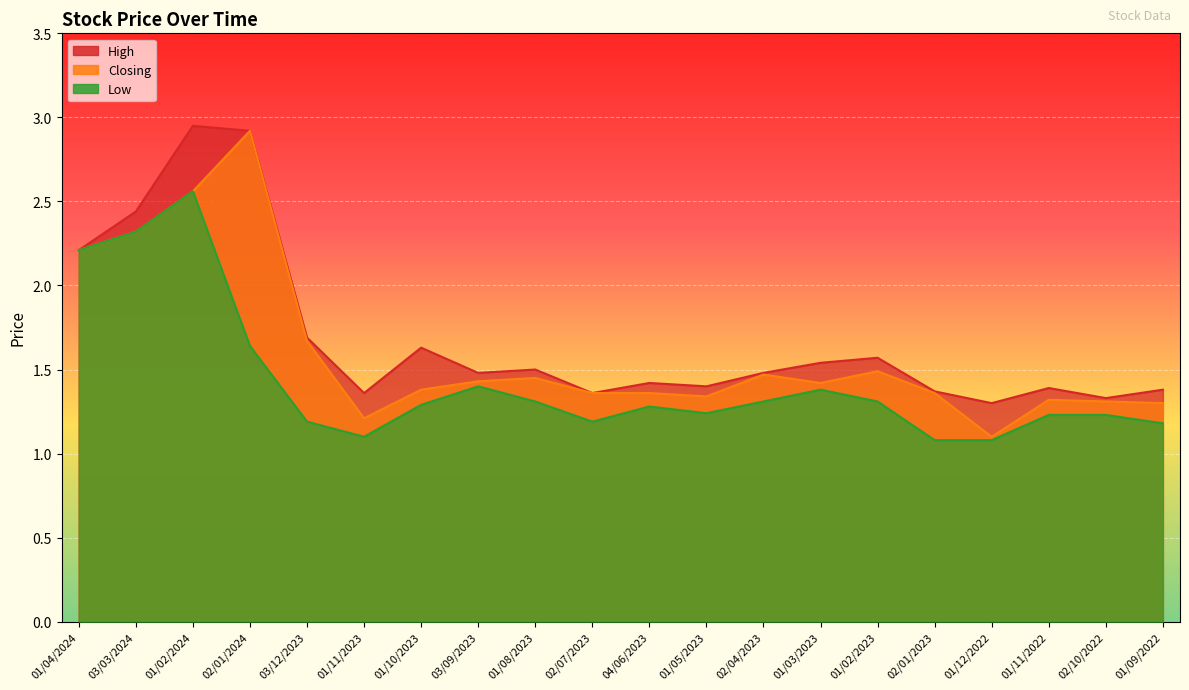

How many series are shown in this chart?

3